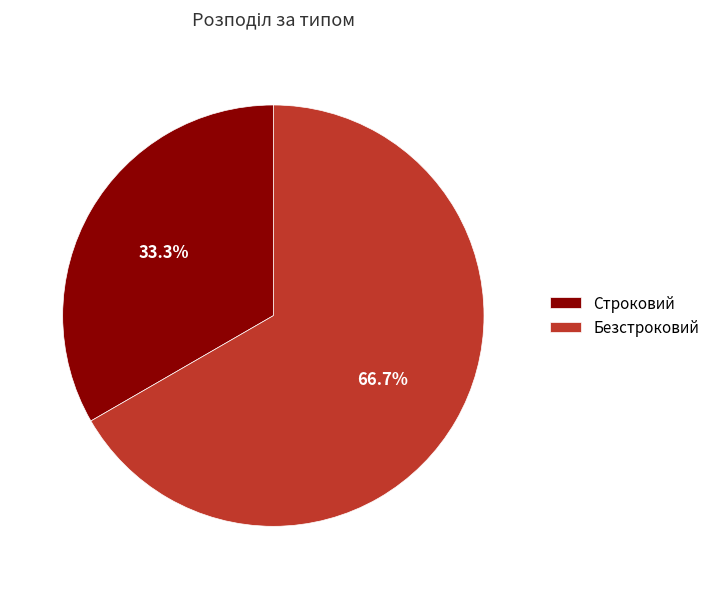

How many slices are in this pie chart?

2